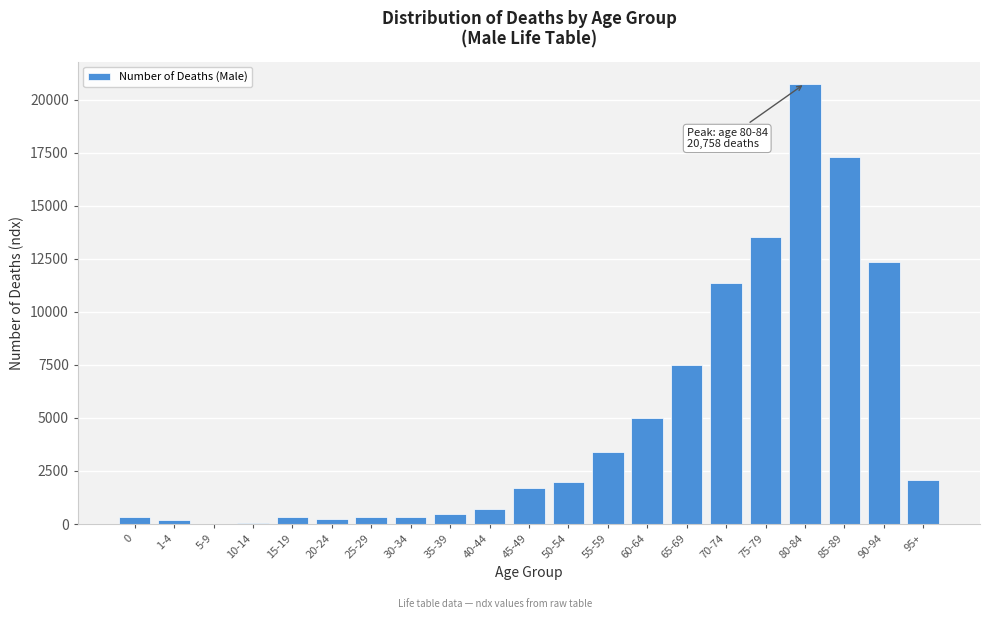

What is the maximum value shown in the chart?

20758